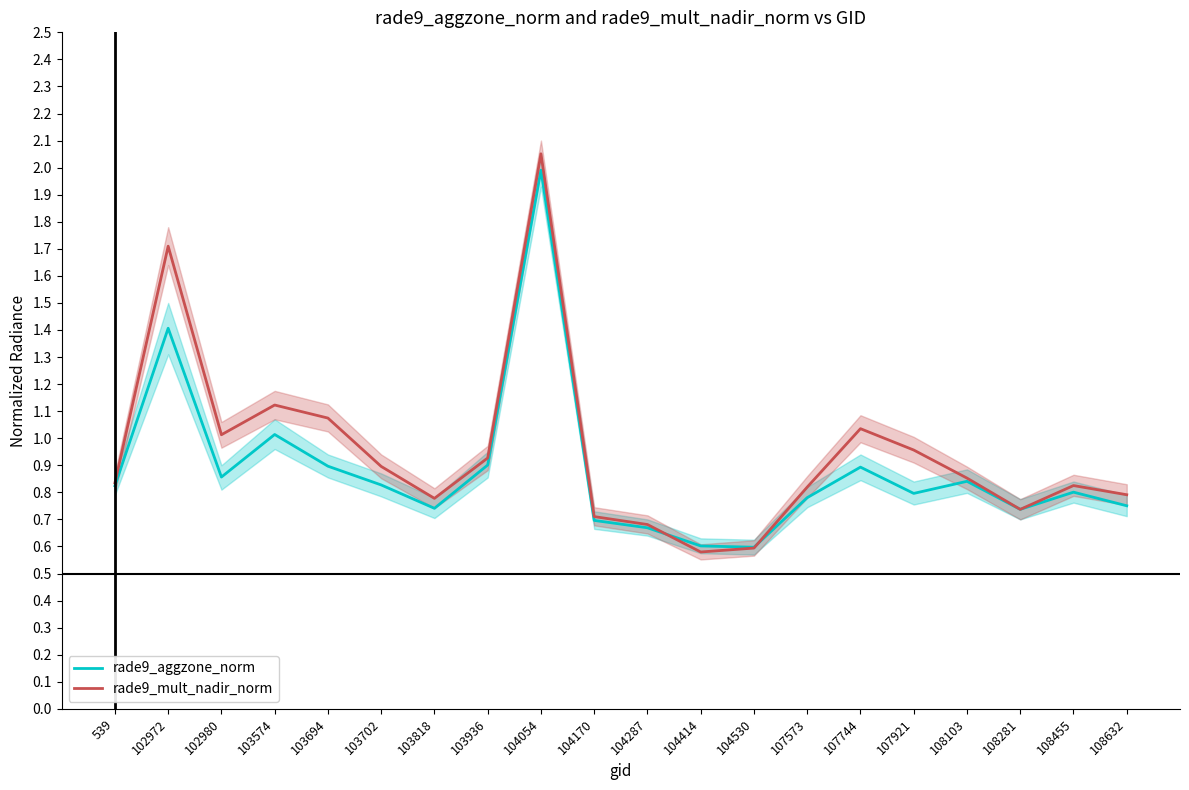

Reading left to right, extract all data points from this chart.

rade9_aggzone_norm: 0.8	1.4	0.9	1.0	0.9	0.8	0.7	0.9	2.0	0.7	0.7	0.6	0.6	0.8	0.9	0.8	0.8	0.7	0.8	0.8
rade9_mult_nadir_norm: 0.8	1.7	1.0	1.1	1.1	0.9	0.8	0.9	2.1	0.7	0.7	0.6	0.6	0.8	1.0	1.0	0.9	0.7	0.8	0.8